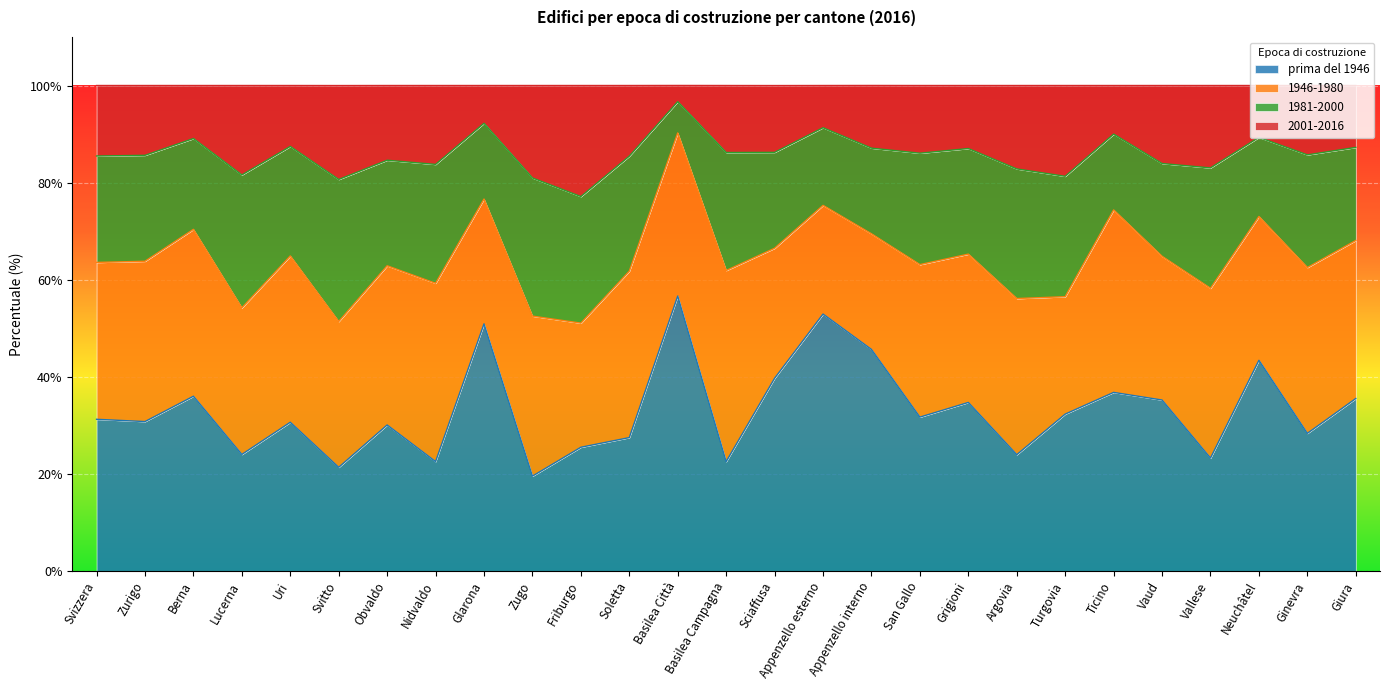

Where is the first local maximum for prima del 1946?

Berna